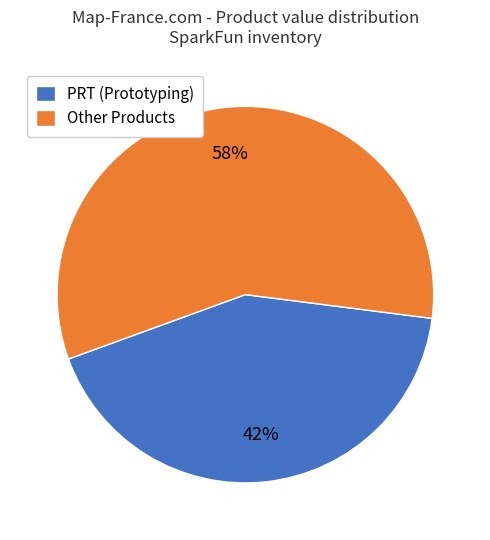

Which category has the smallest portion of the pie?

PRT (Prototyping)